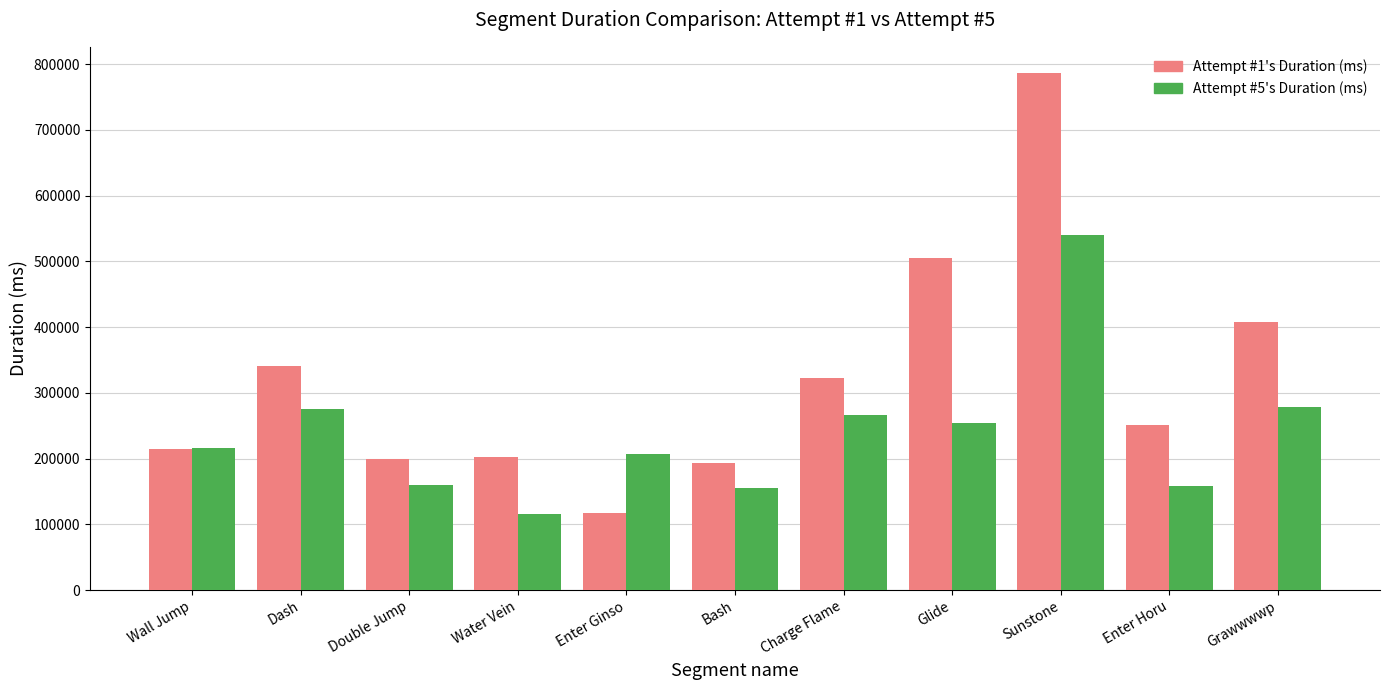

What position from the left is Charge Flame?

7